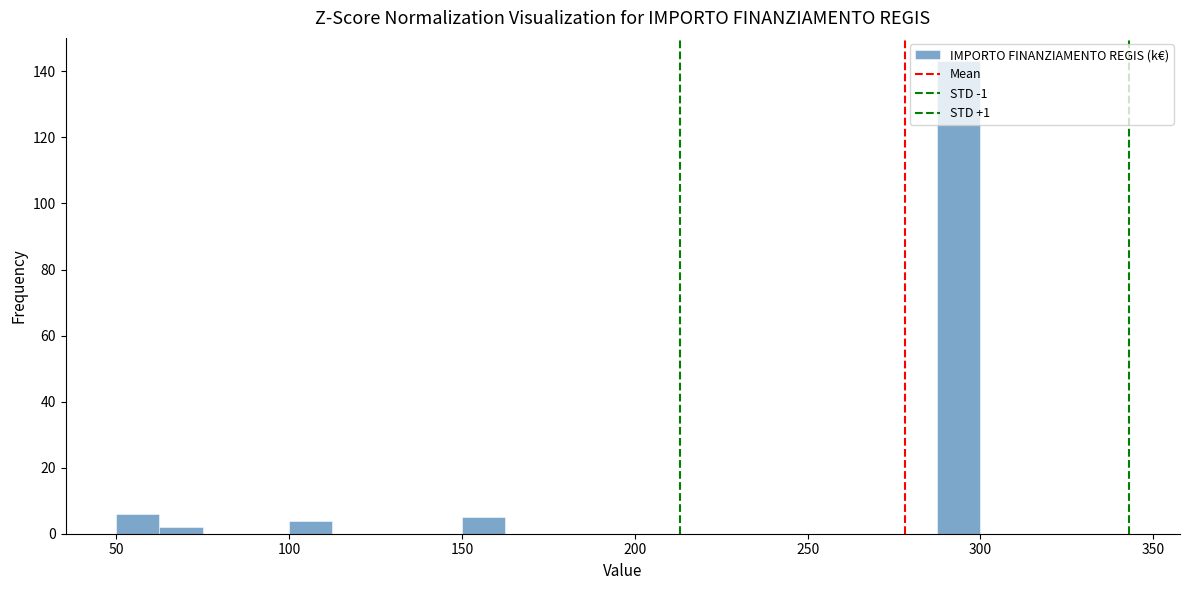

Around what value on the x-axis is the tallest bar? Give the approximate position of its centre, as read against the axis.

295